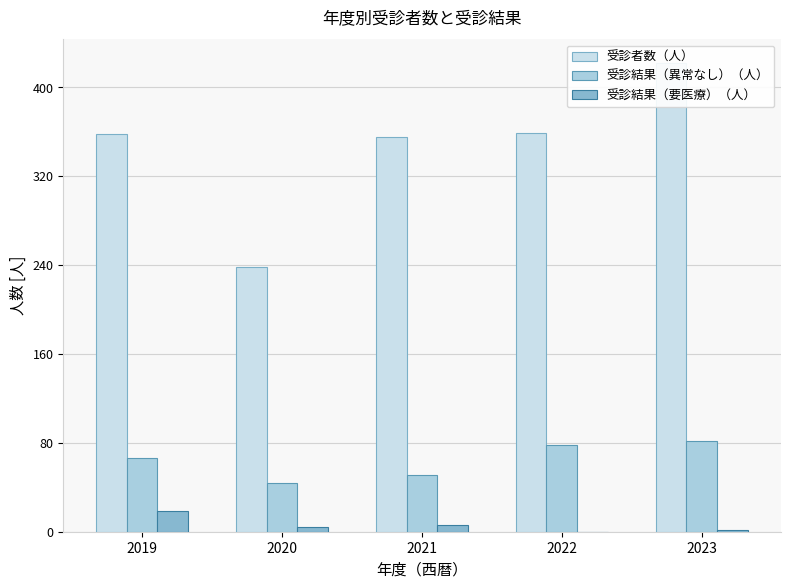

Reading left to right, what are all the values shown in this chart?

受診者数（人）: 358	238	355	359	422
受診結果（異常なし）（人）: 66	44	51	78	82
受診結果（要医療）（人）: 19	4	6	0	2